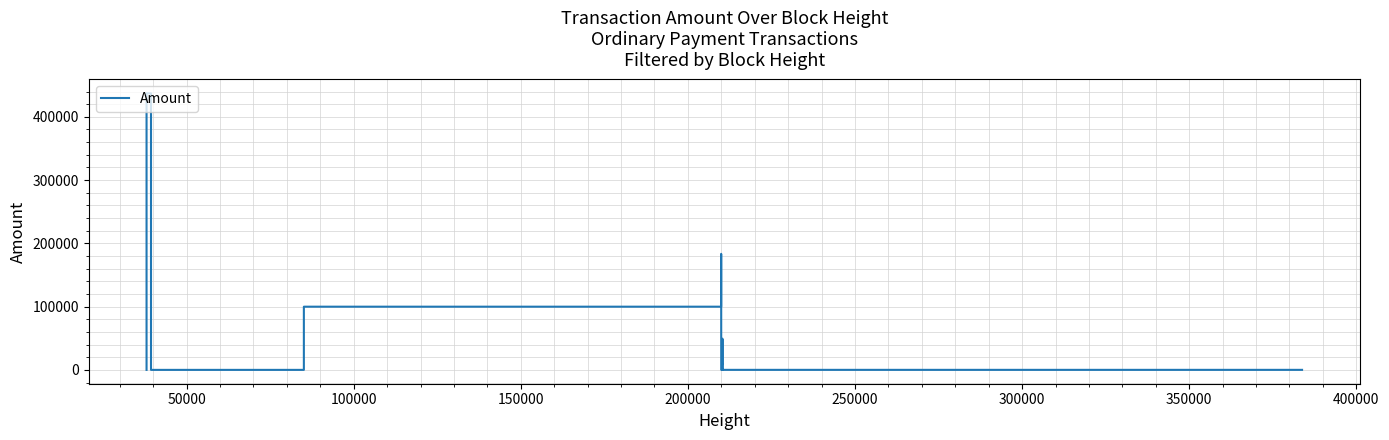

What is the greatest value displayed?

437182.0